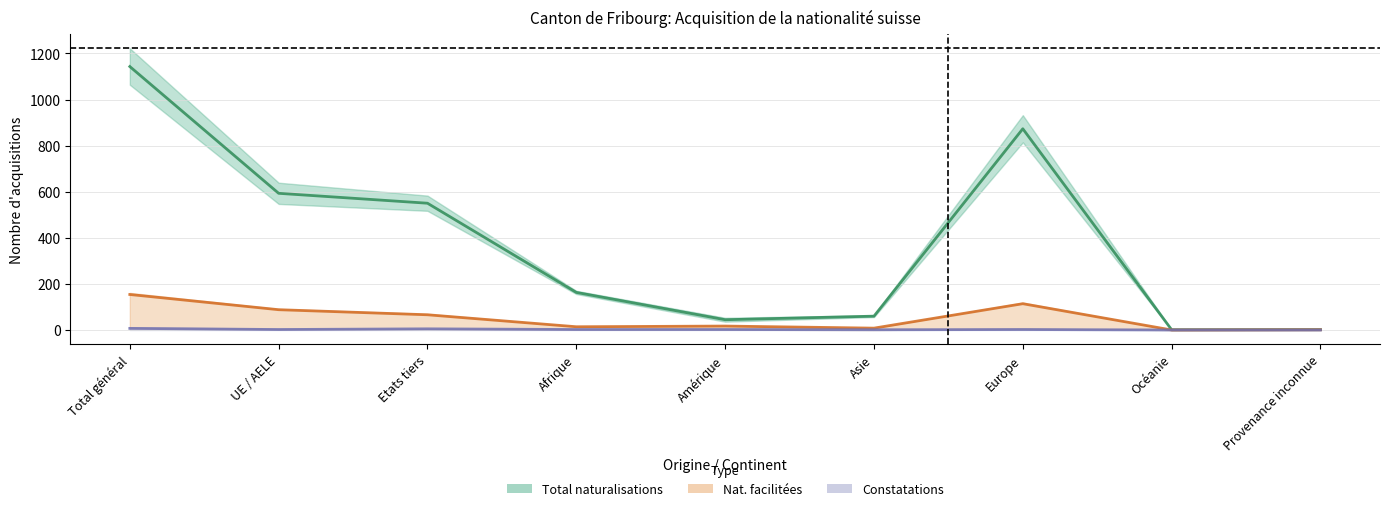

What is the spread (max minus min) of values at Total général?

1136.0